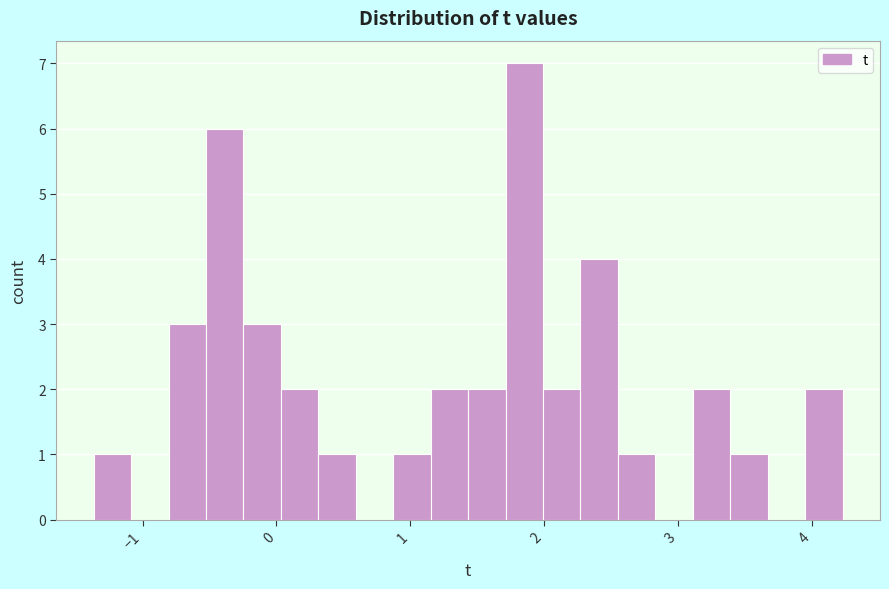

Read against the x-axis, roughly where is the centre of the tallest bar?

1.9